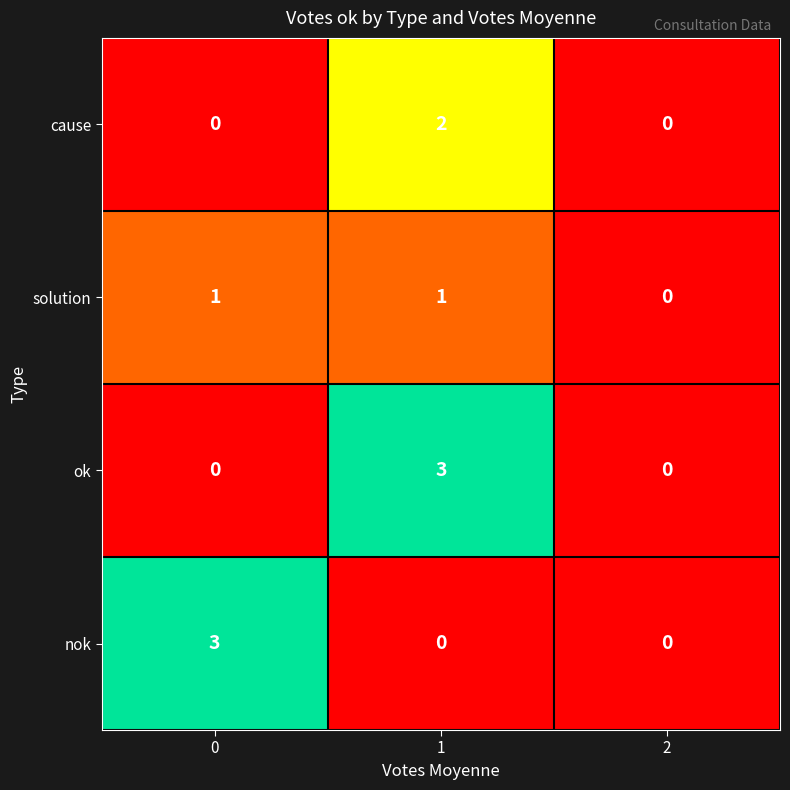

At 1, list the series in order from smallest to largest.

nok, solution, cause, ok